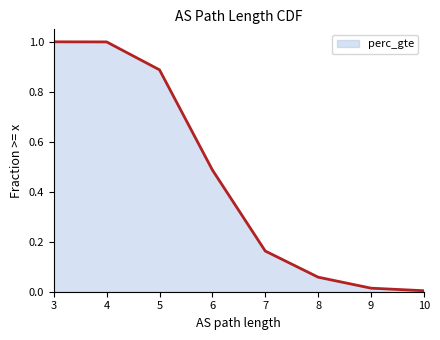

What is the difference between the second highest and minimum values?

1.0